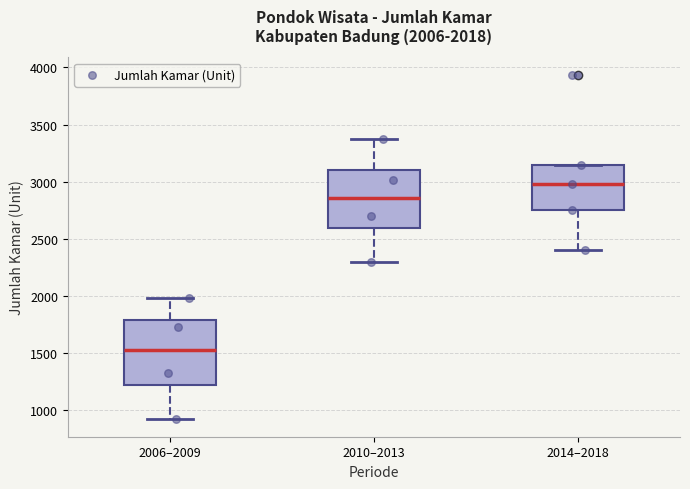

Which box has the highest median line?

2014–2018